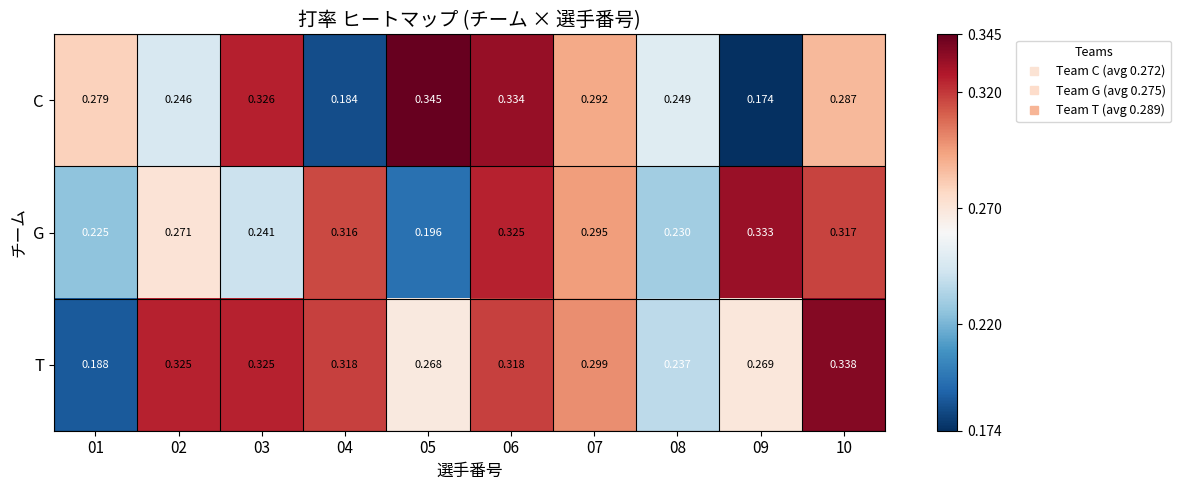

Which series has the largest total across all categories?

T